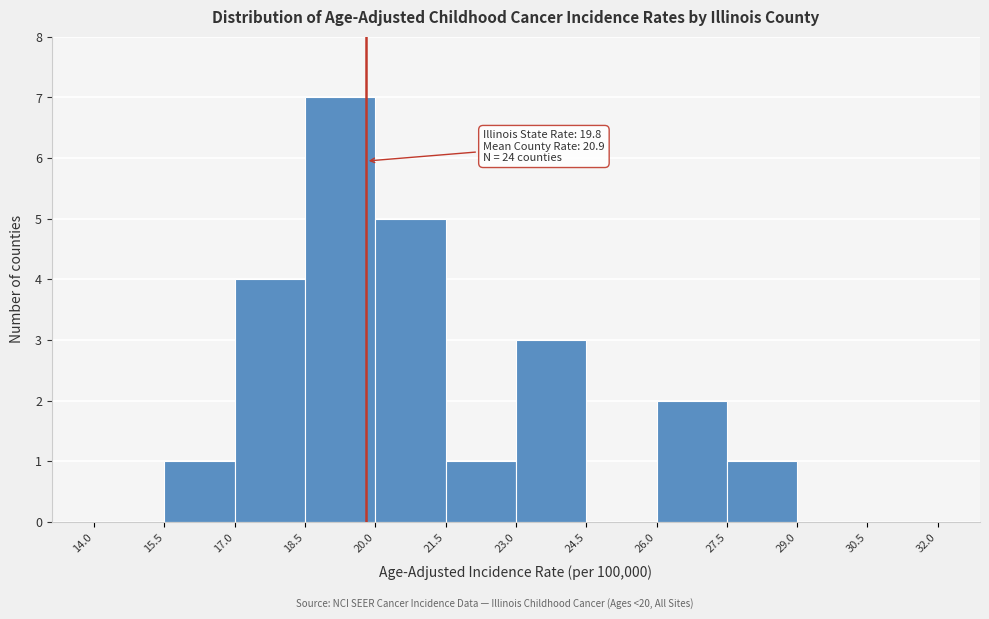

Over which range of the x-axis is the bar tallest?

18.5 to 20.0